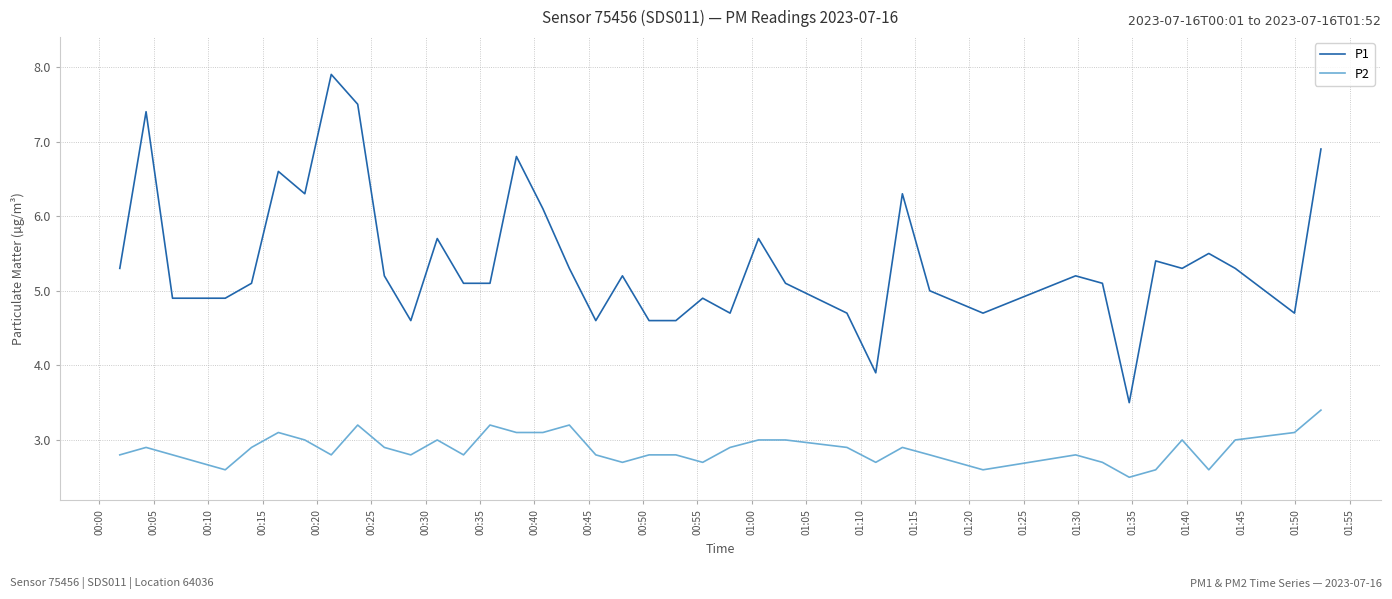

What are all the series names shown in the legend?

P1, P2